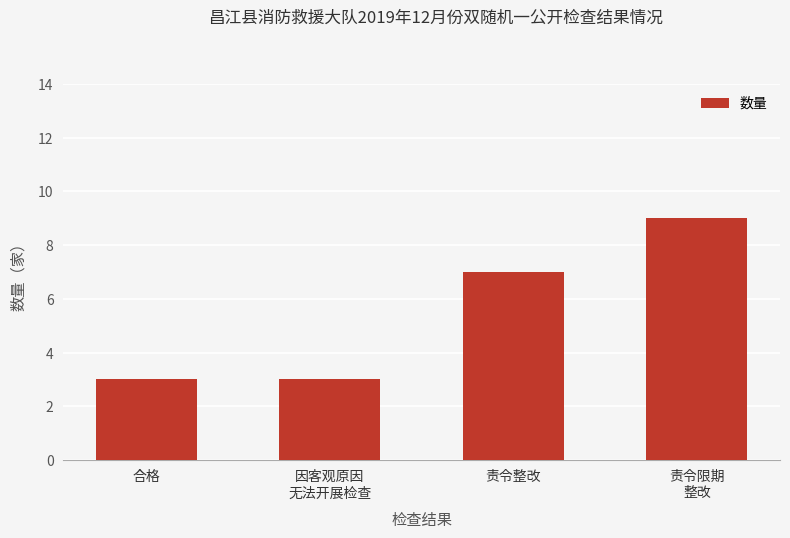

Does the chart contain stacked bars?

No